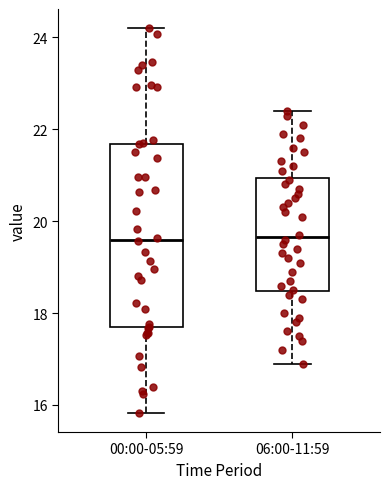

Reading left to right, transcribe this box plot: for each box, give where its median line is, the range the box spans, and where its two whiskers end, as read against the y-axis. The values are not printed on the chart, so give them approximately, as read against the axis.

00:00-05:59: median 19.6, box 17.6 to 21.6, whiskers 15.8 to 24.2
06:00-11:59: median 19.6, box 18.4 to 21.0, whiskers 17.0 to 22.4